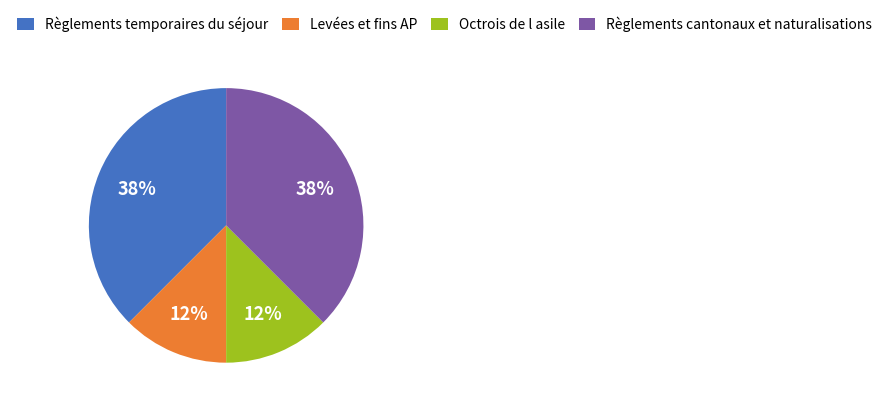

How many slices are in this pie chart?

4